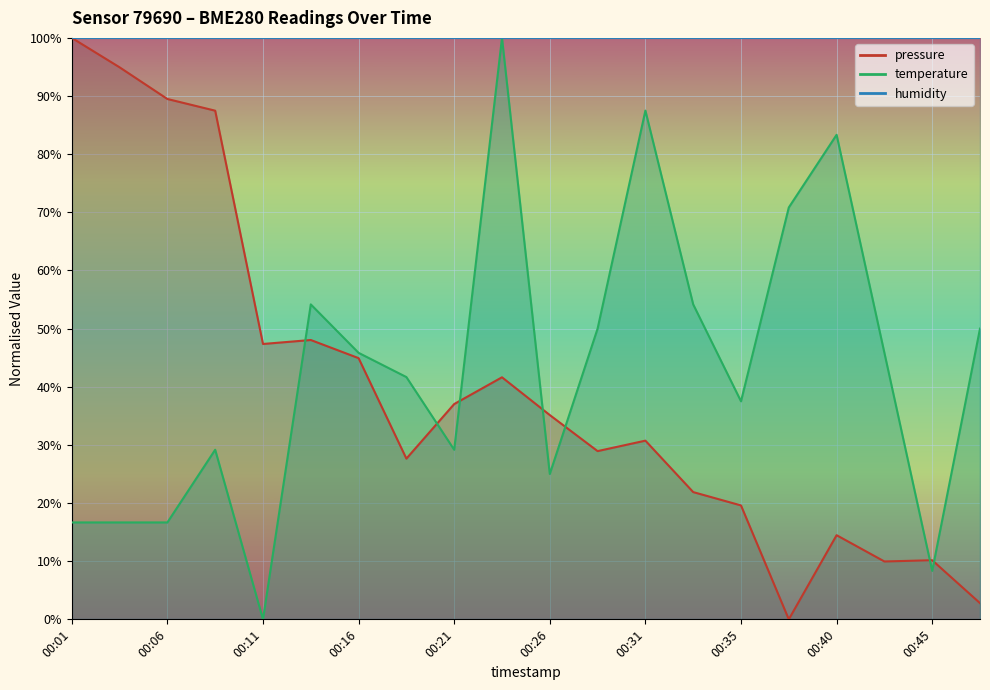

What is the maximum value shown in the chart?

100.0